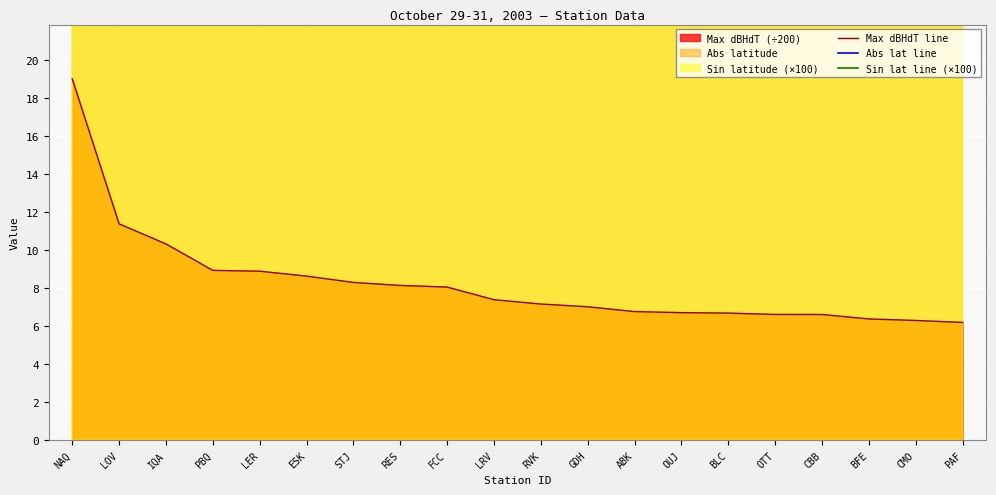

Which series has the largest total across all categories?

Sin lat line (×100)